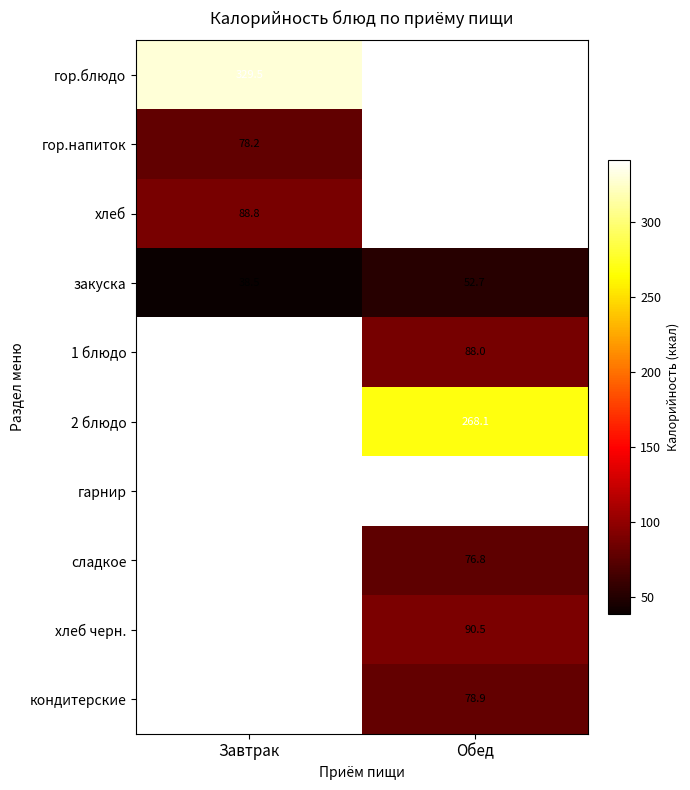

Between Завтрак and Обед, which series saw the biggest shift?

закуска